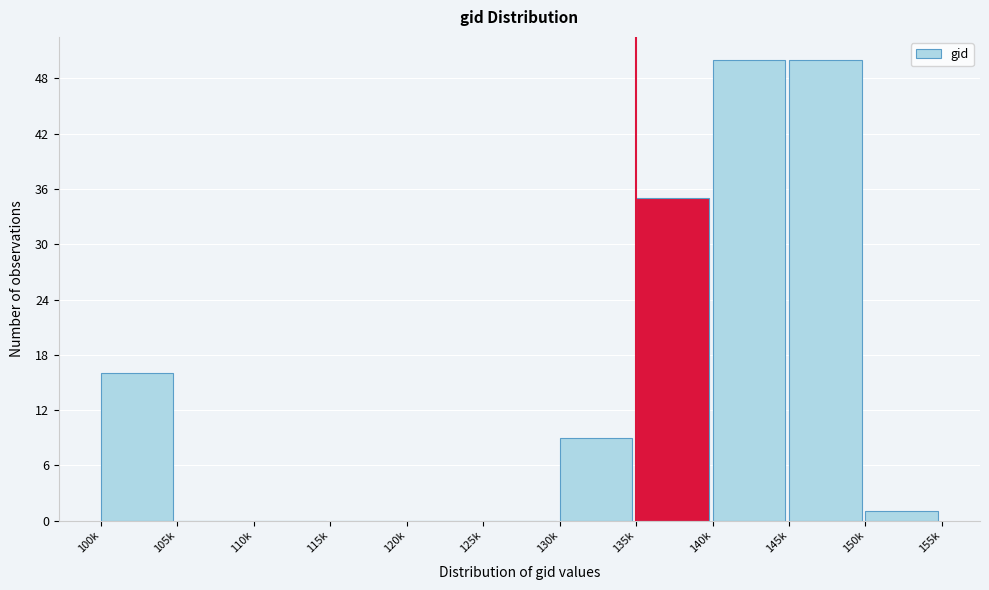

Reading left to right, extract all data points from this chart.

100k=16	105k=0	110k=0	115k=0	120k=0	125k=0	130k=9	135k=35	140k=50	145k=50	150k=1